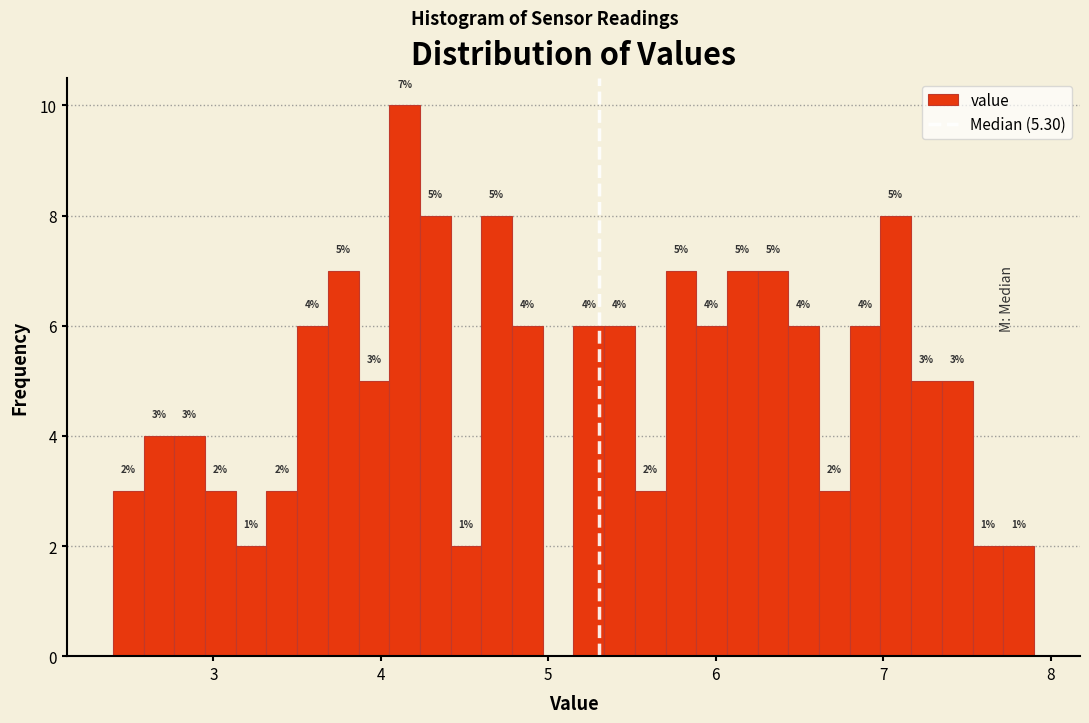

Read against the x-axis, roughly where is the centre of the tallest bar?

4.1